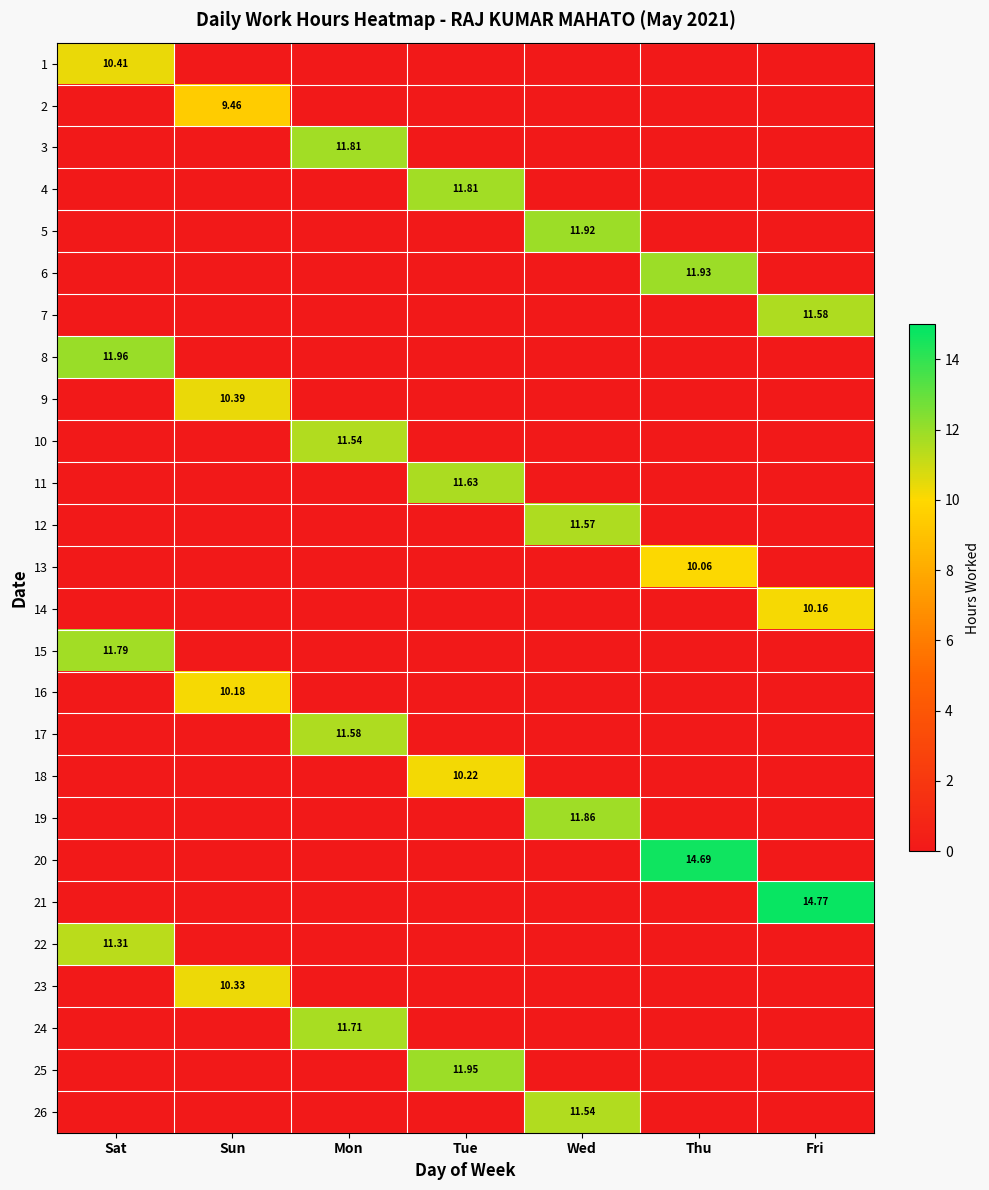

How many data points does each series have?

7